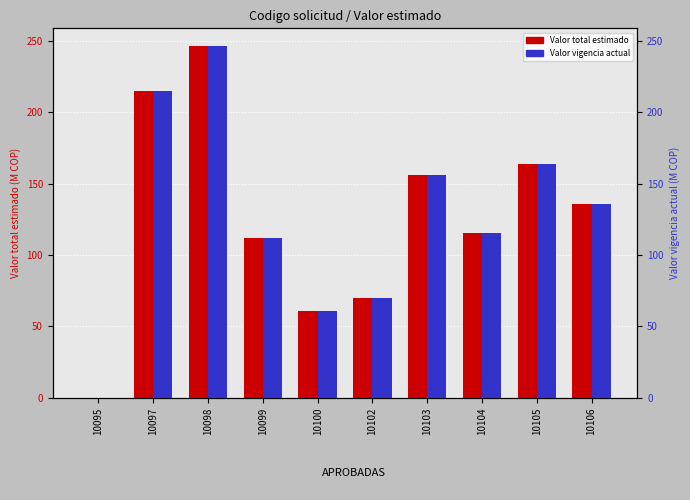

At how many categories does at least one series exceed 208?

2